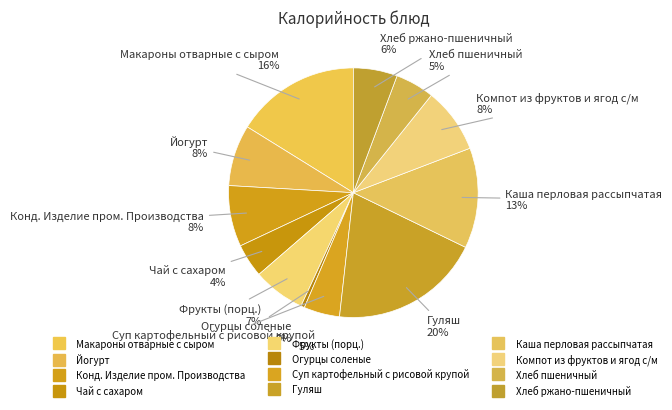

Combined, do Хлеб пшеничный and Каша перловая рассыпчатая account for over 50%?

No